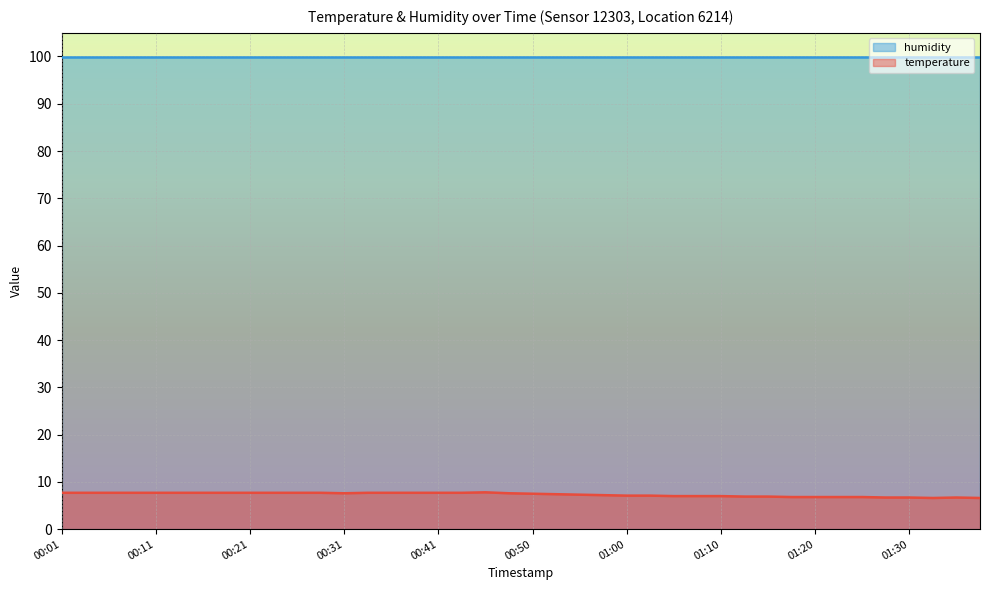

Which has a higher value, 00:06 or 00:41?

00:06